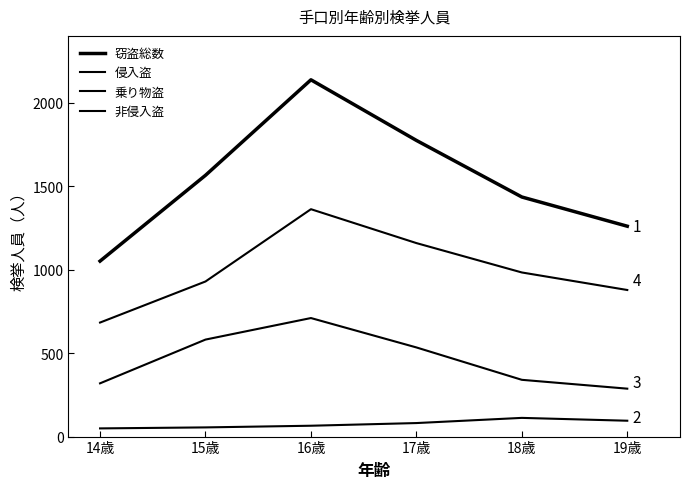

True or false: 非侵入盗 and 乗り物盗 intersect in this chart.

False